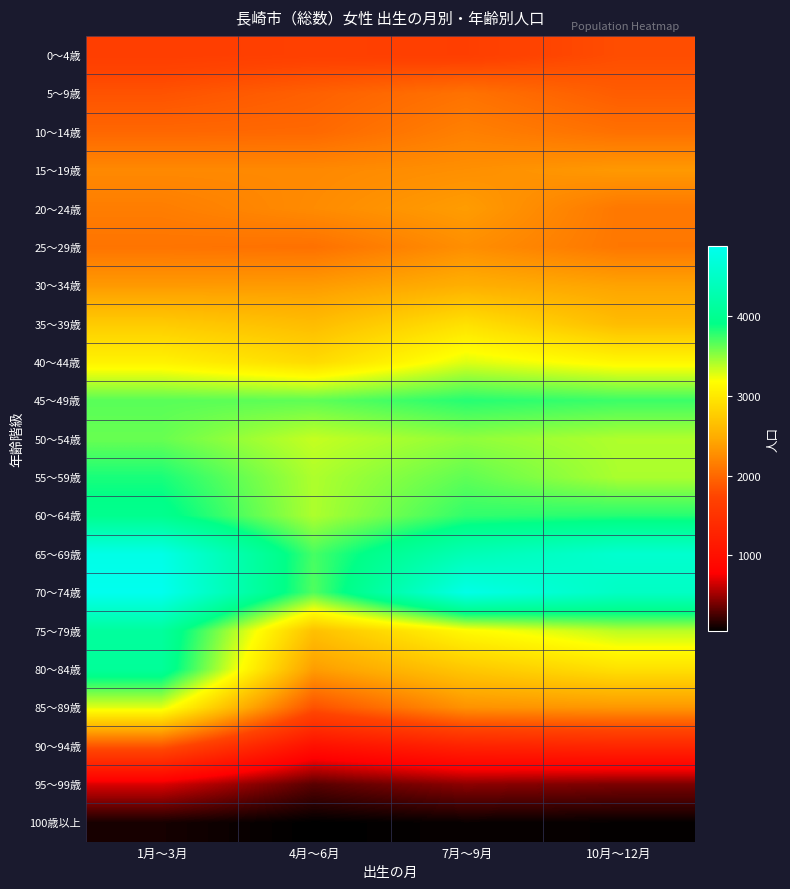

At which category is the sum across all series the highest?

1月～3月